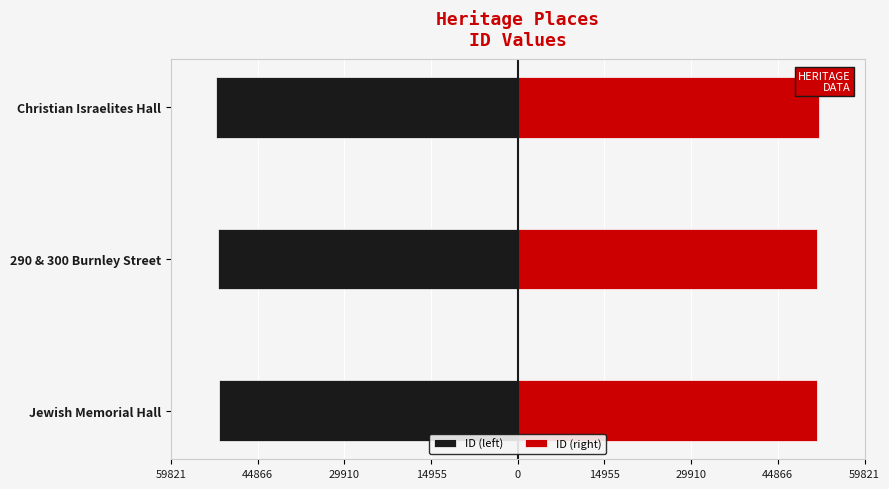

What is the difference between the maximum and minimum values in the ID (right) series?

461.5